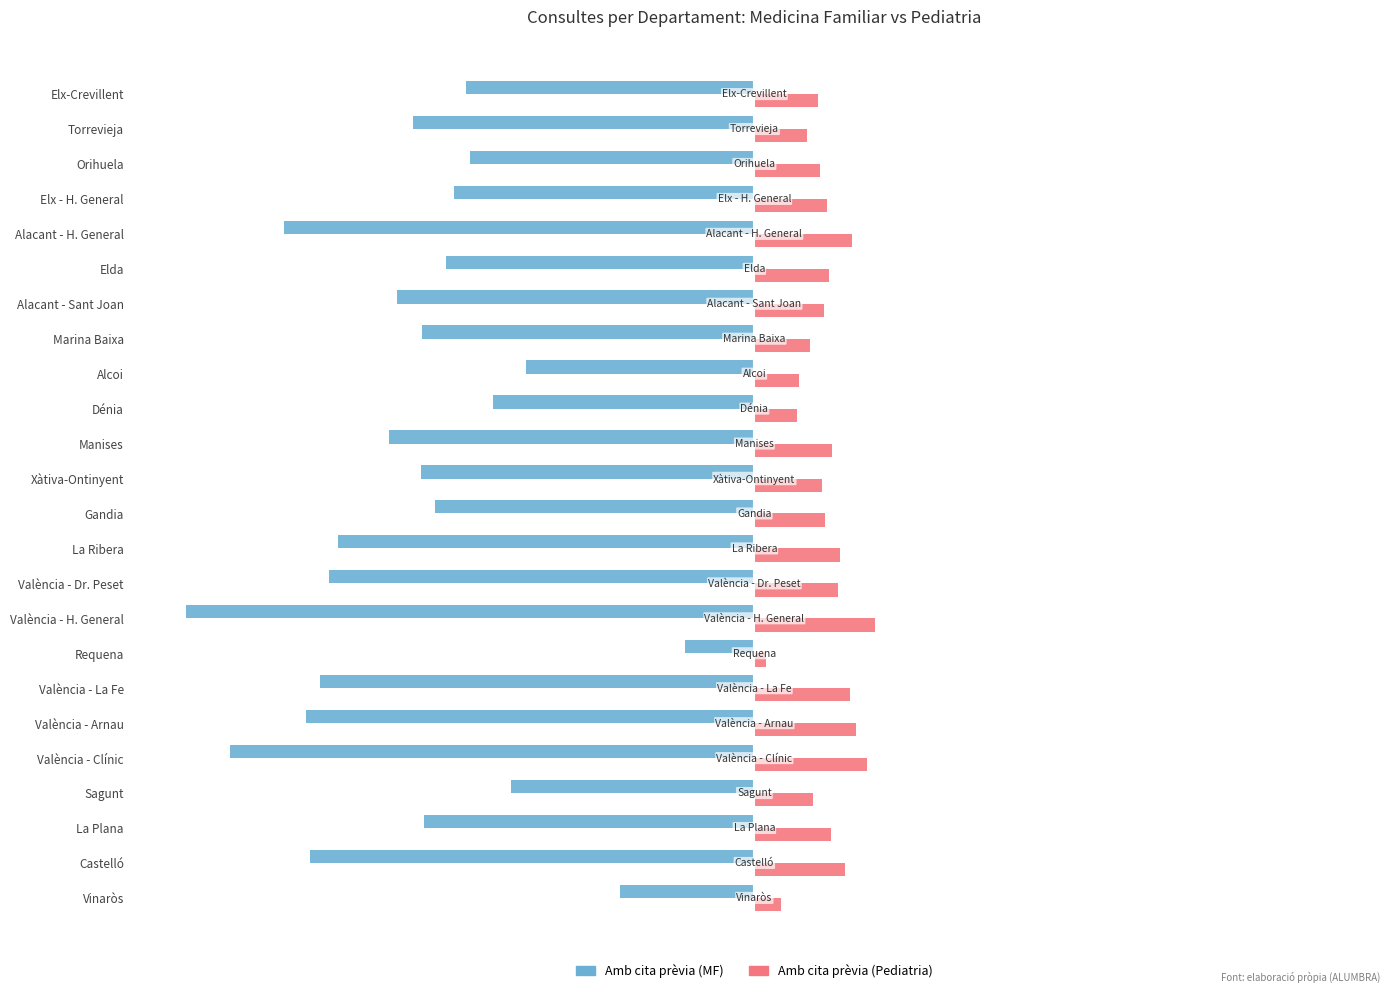

Which label corresponds to the smallest value in the chart?

València - H. General